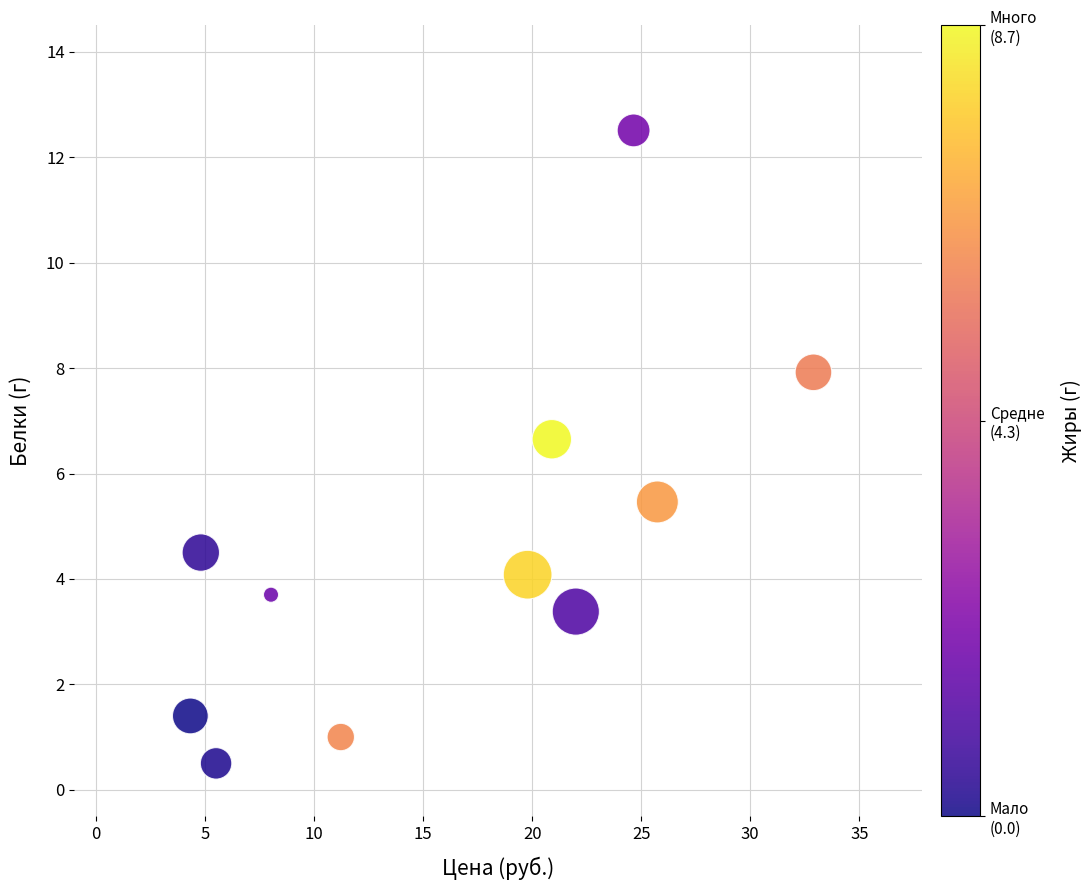

What is the average X value?

16.3